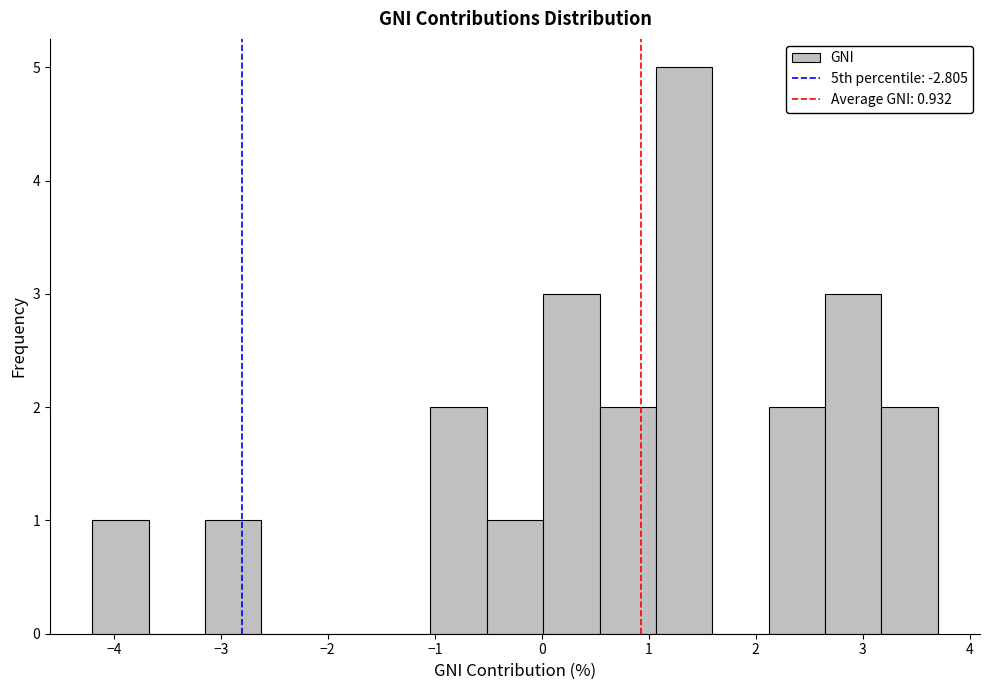

What is the height of the bar covering -3.1 to -2.6 on the x-axis? Neither the bar edges nor the heights are printed on the chart, so give them approximately, as read against the axes.

1